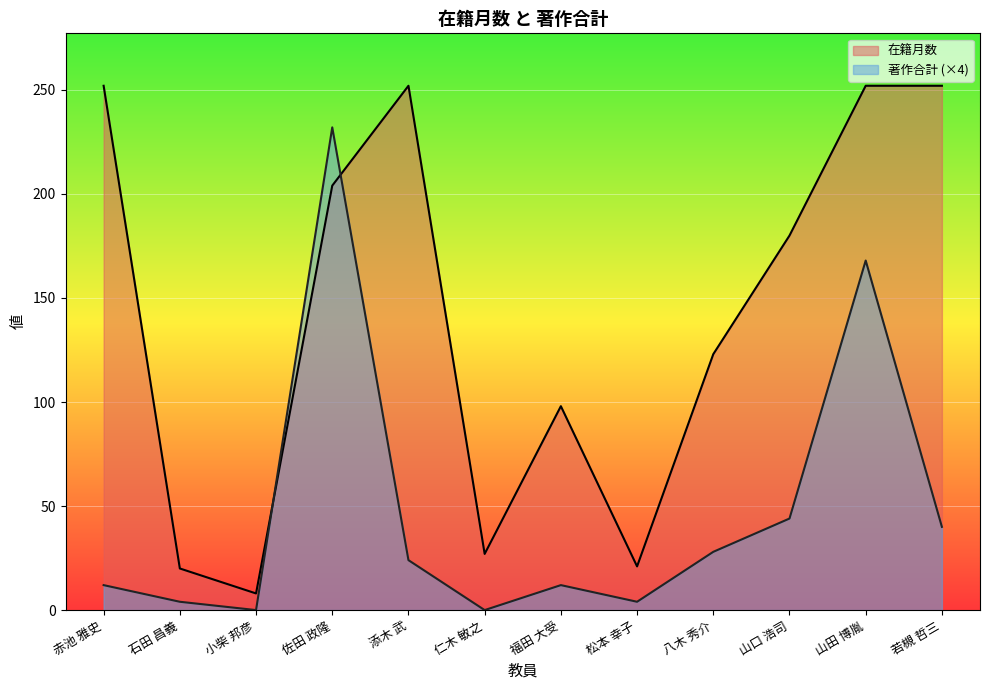

What is the maximum value shown in the chart?

252